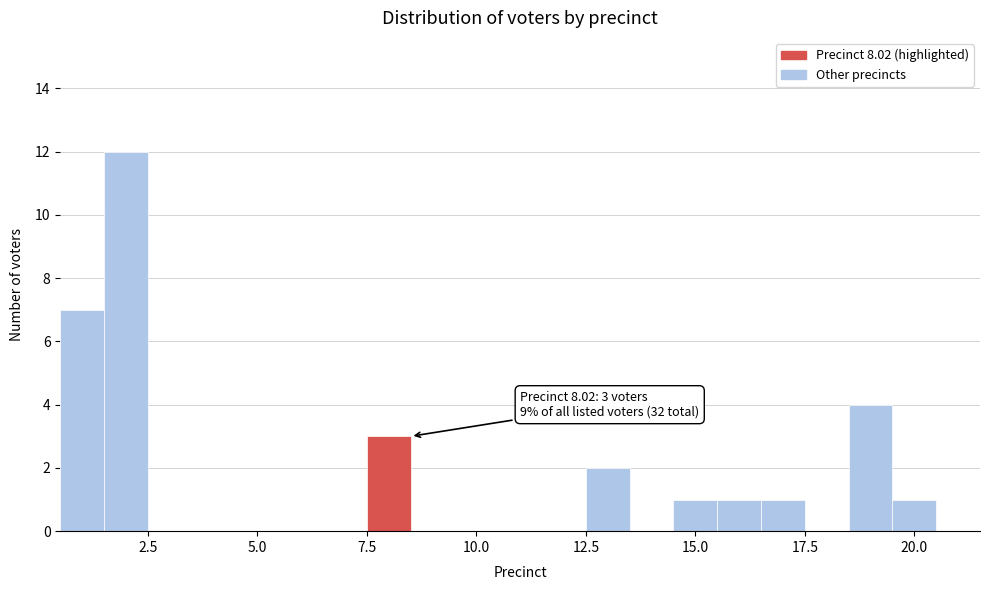

Read against the x-axis, roughly where is the centre of the tallest bar?

2.0